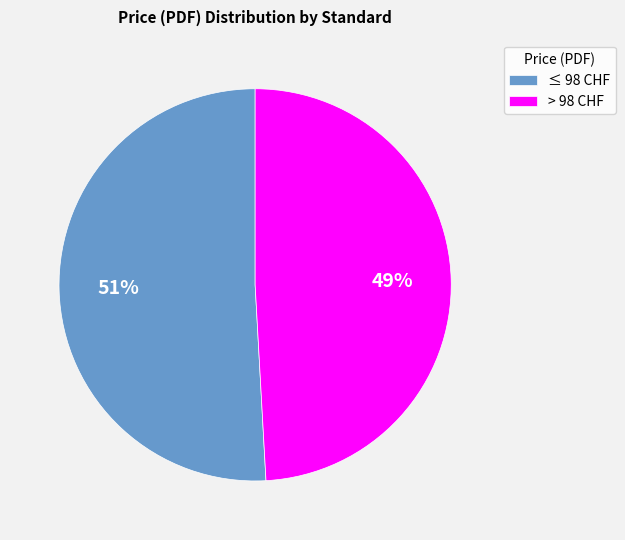

What percentage is the > 98 CHF slice, to the nearest percent?

49%